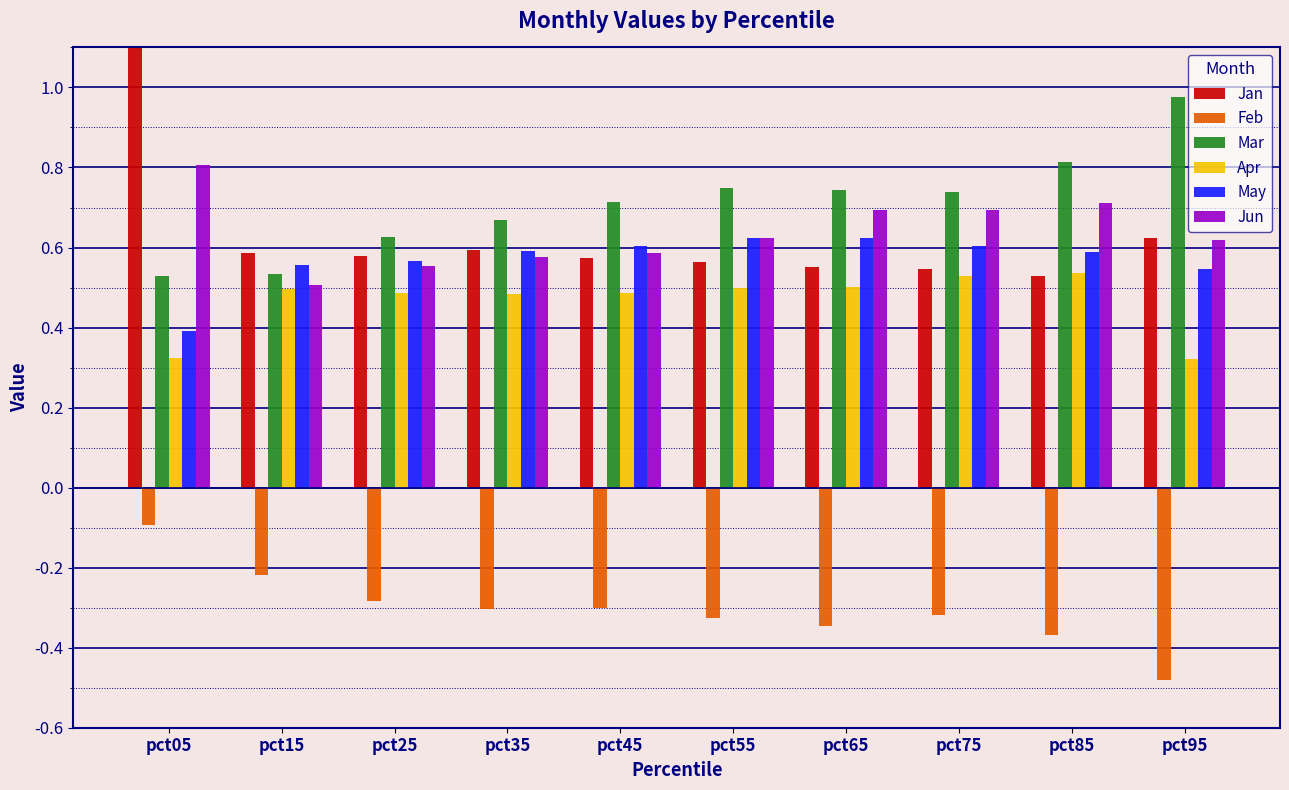

What is the minimum value for Mar?

0.5